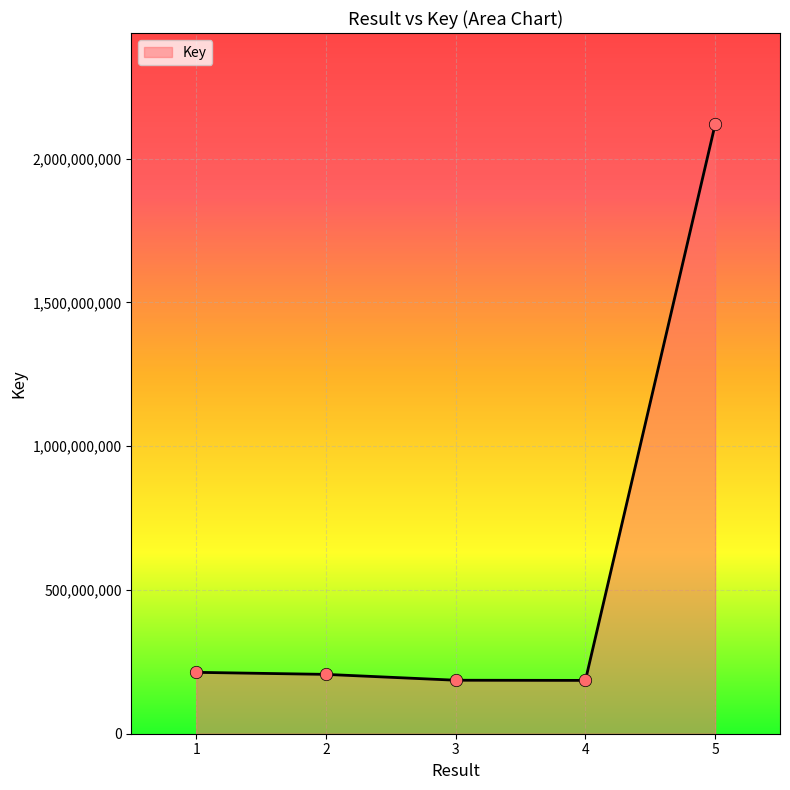

Approximately how many times larger is the value at 2 compared to 1?

1.0